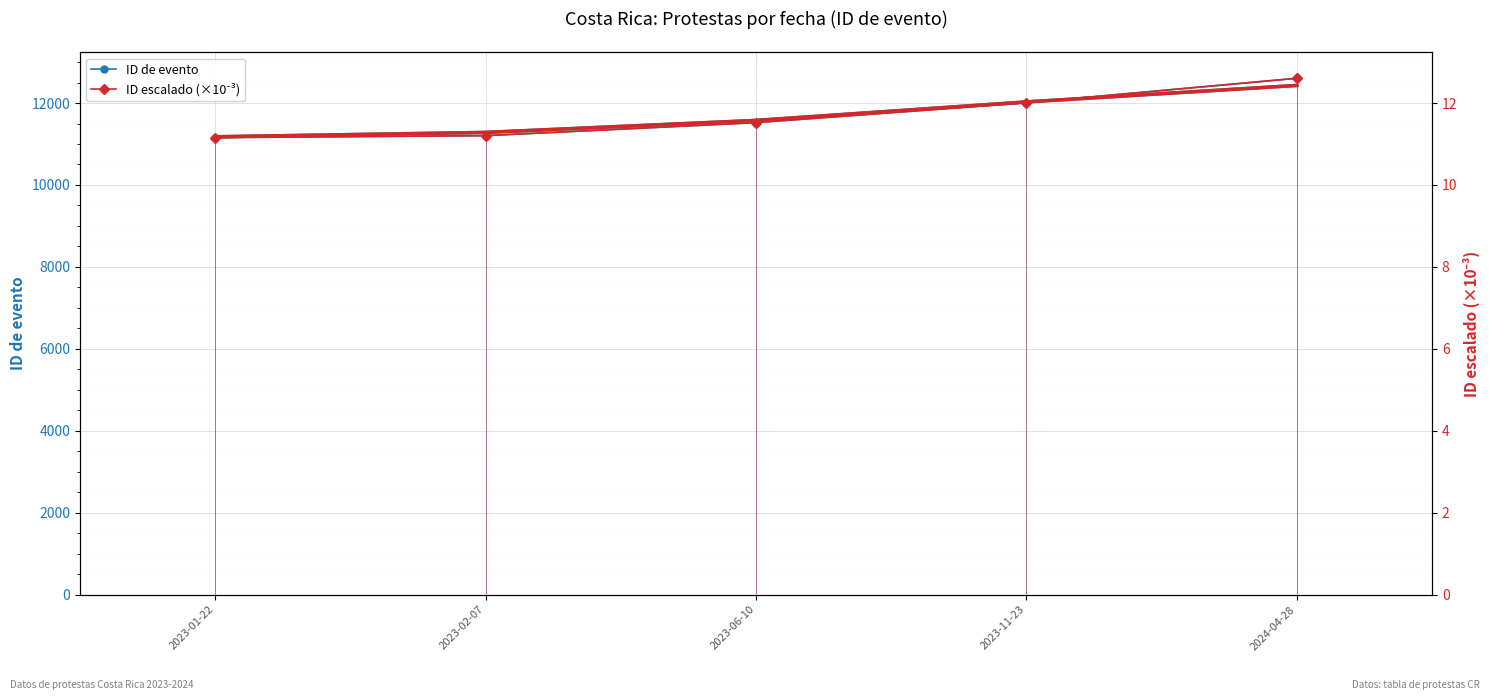

At which category is the sum across all series the highest?

2024-04-28